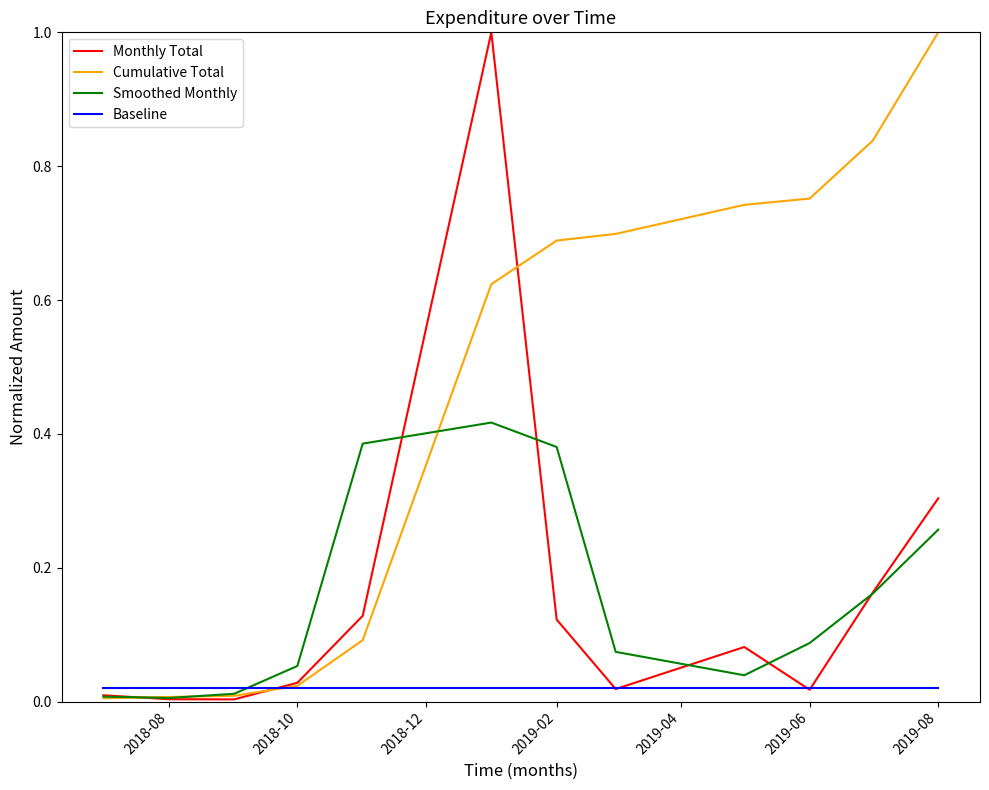

What is the sum of all Smoothed Monthly values?

1.9